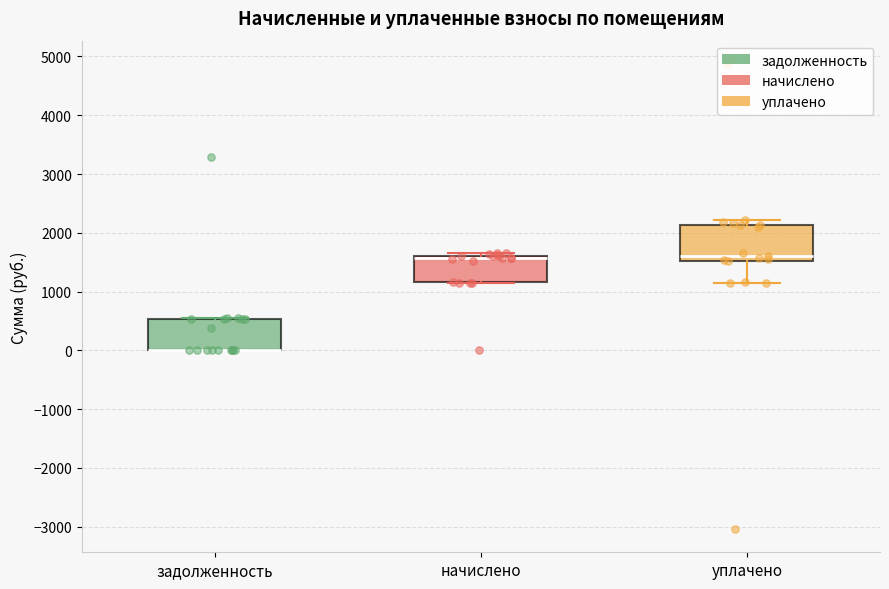

Reading left to right, transcribe this box plot: for each box, give where its median line is, the range the box spans, and where its two whiskers end, as read against the y-axis. The values are not printed on the chart, so give them approximately, as read against the axis.

задолженность: median 0 (drawn on the box's lower edge), box 0 to 500, whiskers 0 to 600
начислено: median 1600 (drawn on the box's upper edge), box 1200 to 1600, whiskers 1100 to 1700
уплачено: median 1600, box 1500 to 2100, whiskers 1100 to 2200